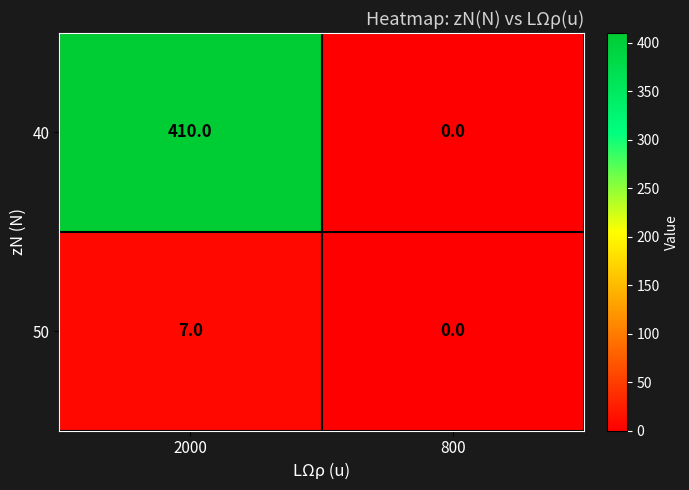

Reading left to right, extract all data points from this chart.

40: 410	0
50: 7	0